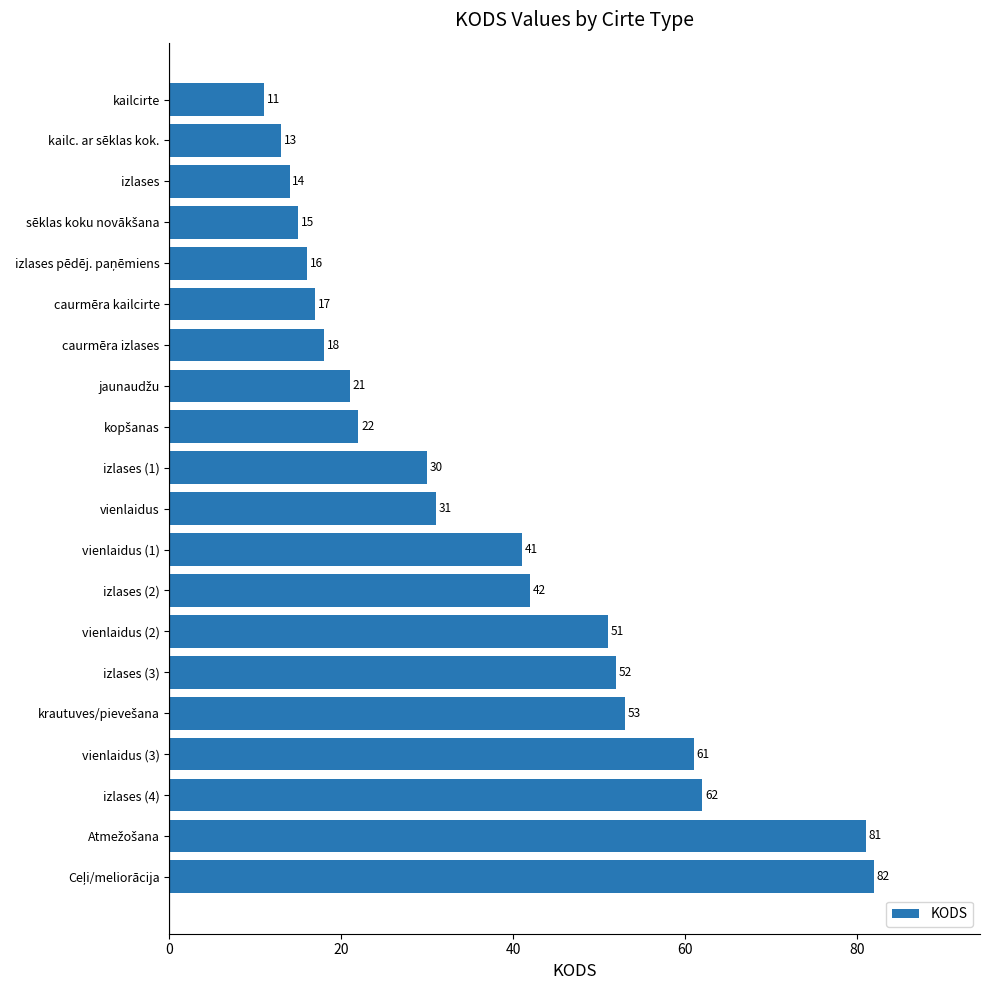

What is the difference between the maximum and minimum values?

71